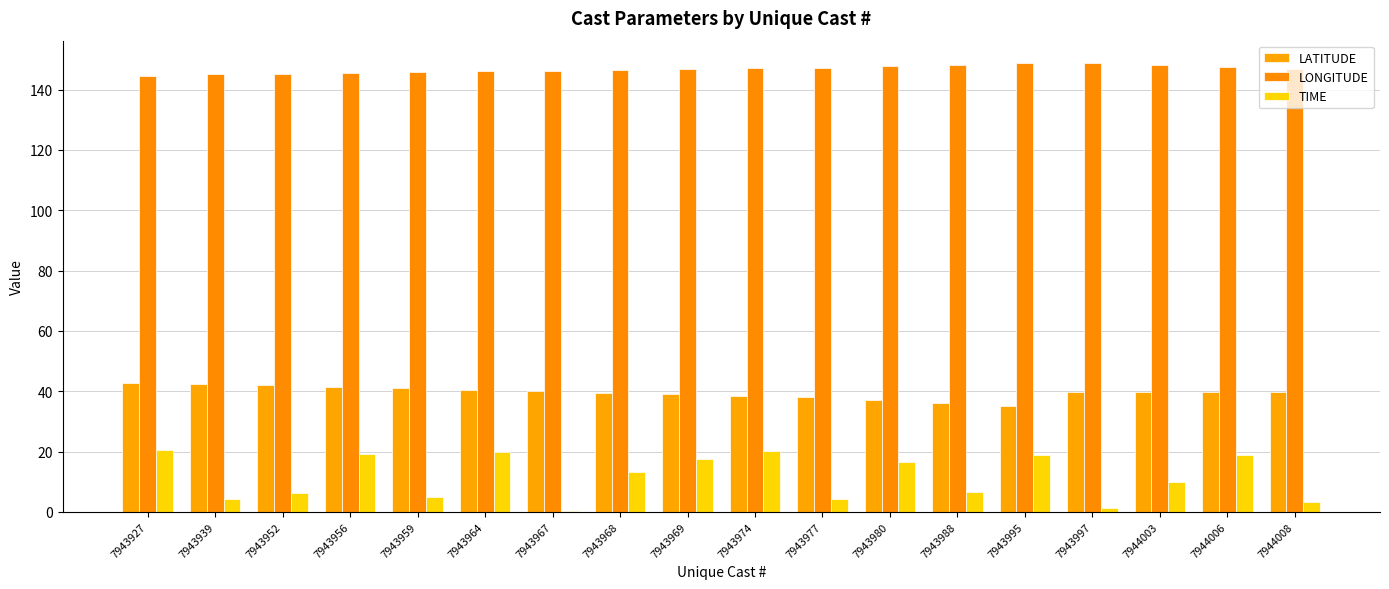

How many values in the TIME series exceed 13?

9